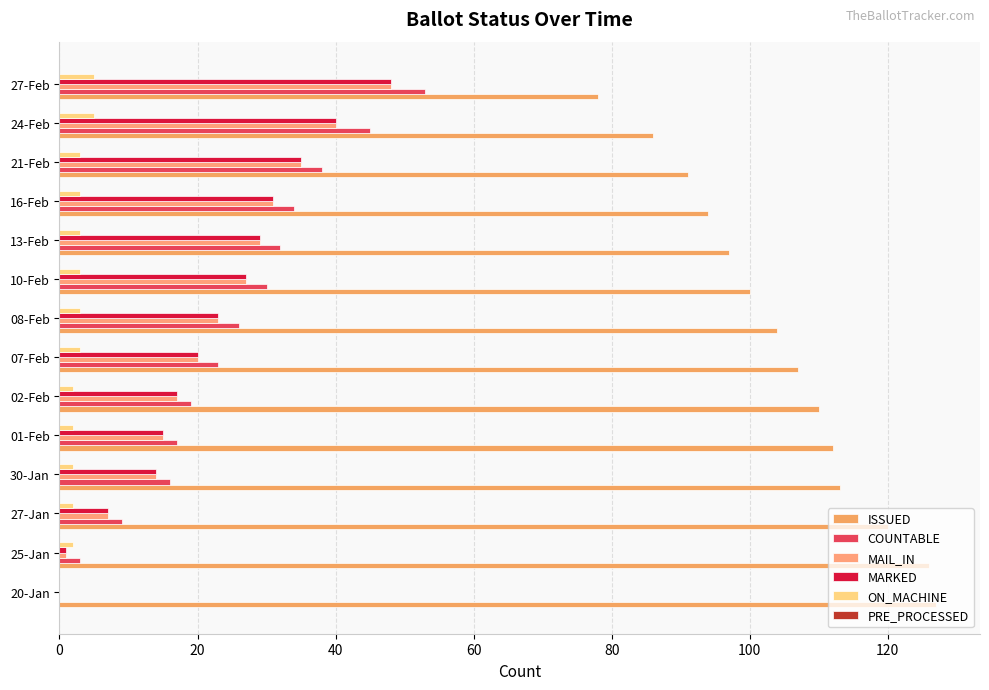

At which category is the sum across all series the highest?

27-Feb